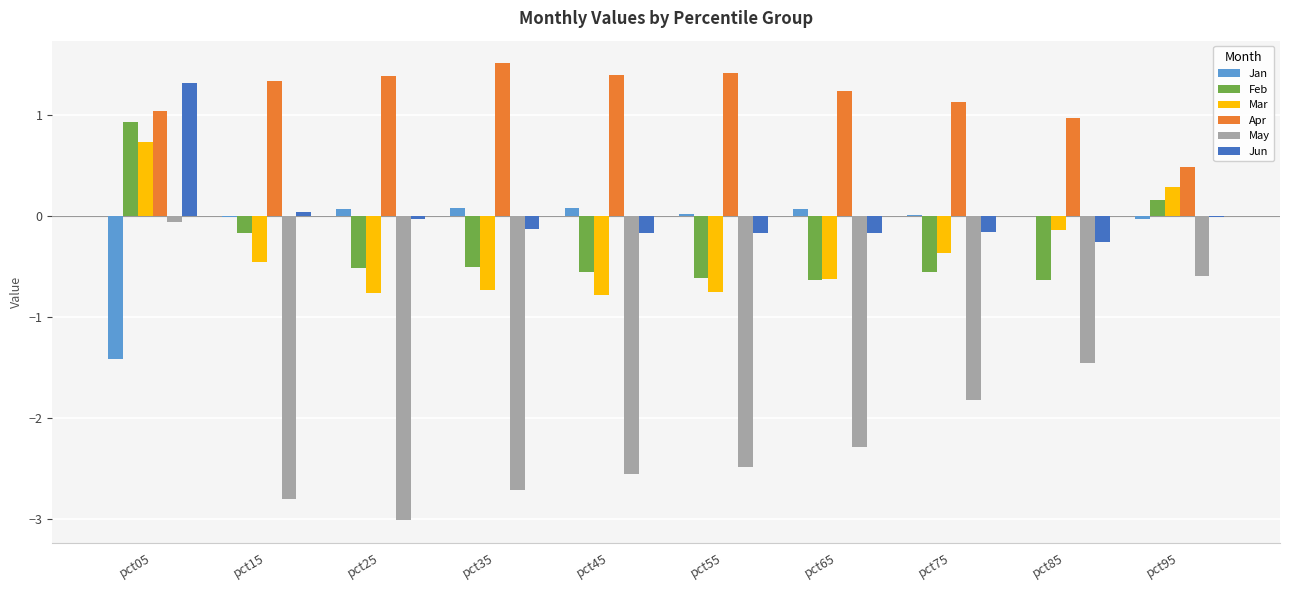

The Feb series shows -0.6 at pct55. True or false?

True